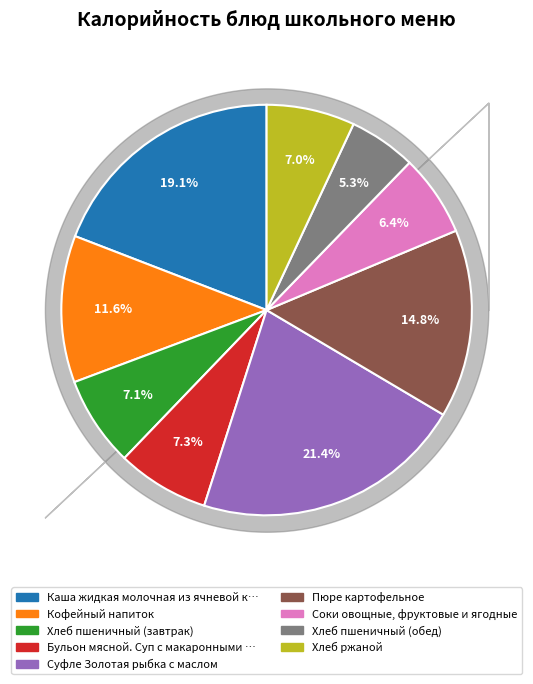

Does any single category account for the majority?

No